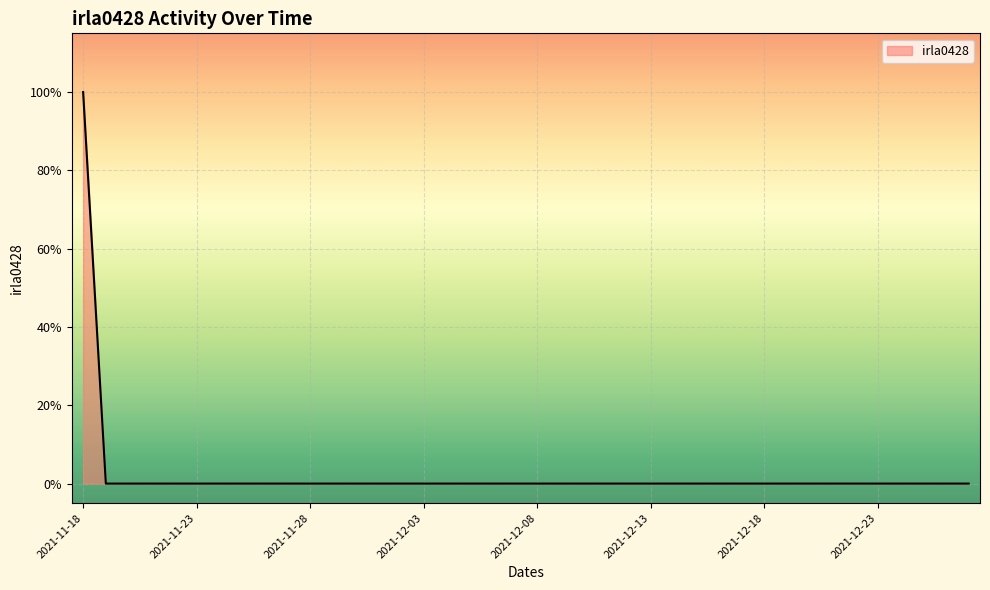

At which label is the value closest to 0?

2021-11-23